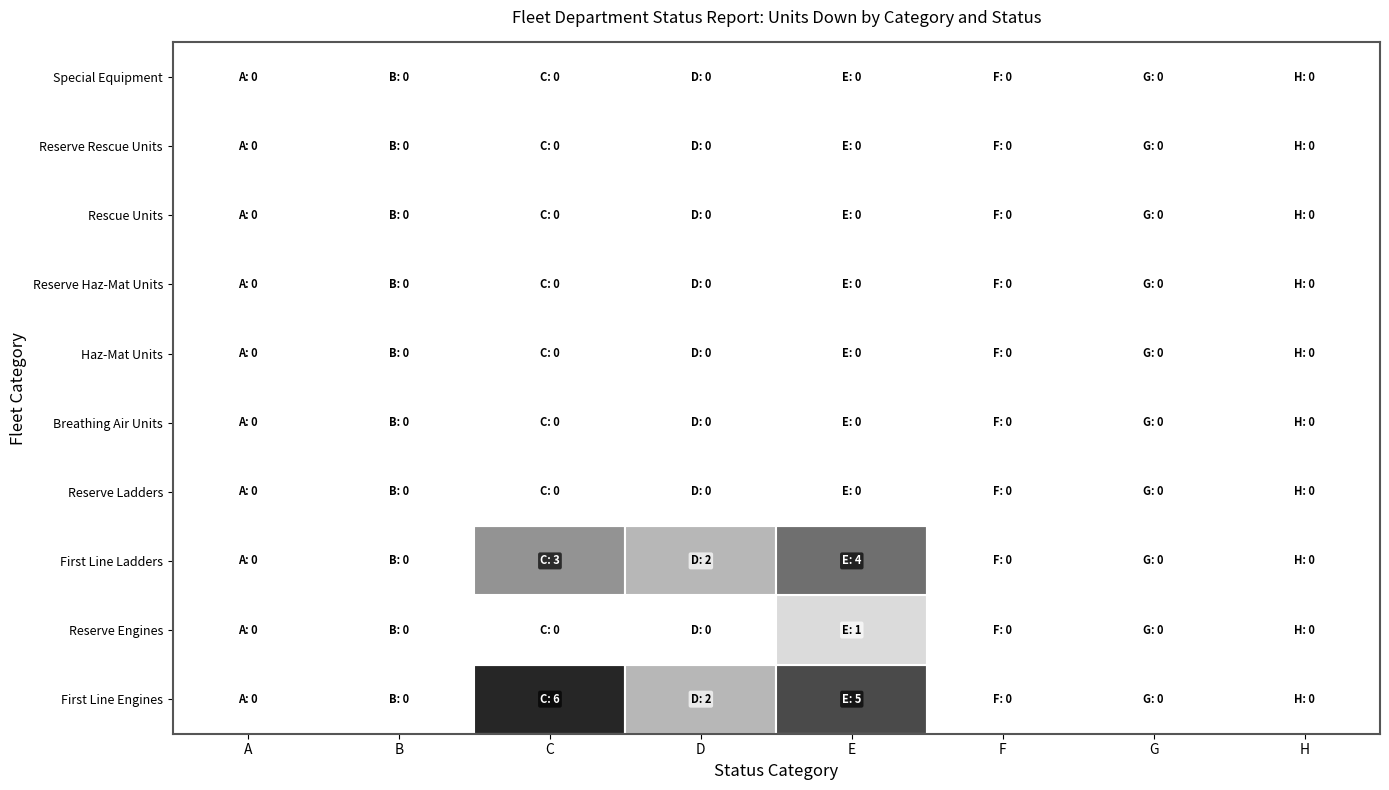

Count the HFD - First Line Ladders values in the range 0 to 3.

7